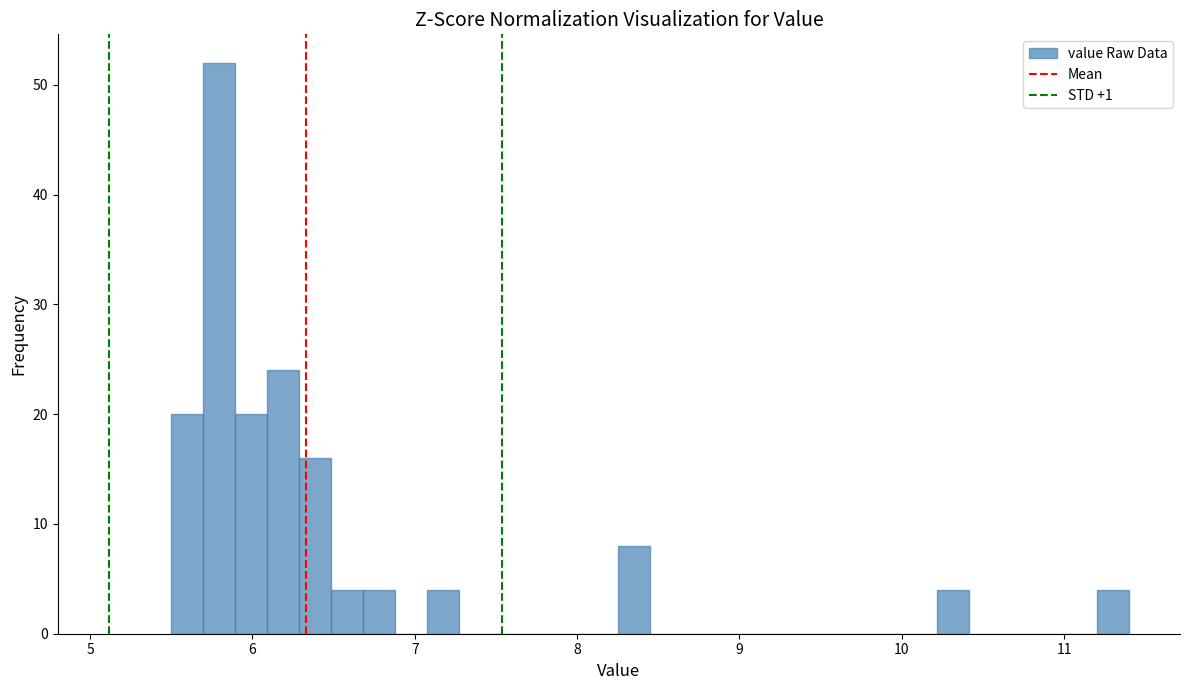

Read against the x-axis, roughly where is the centre of the tallest bar?

5.8